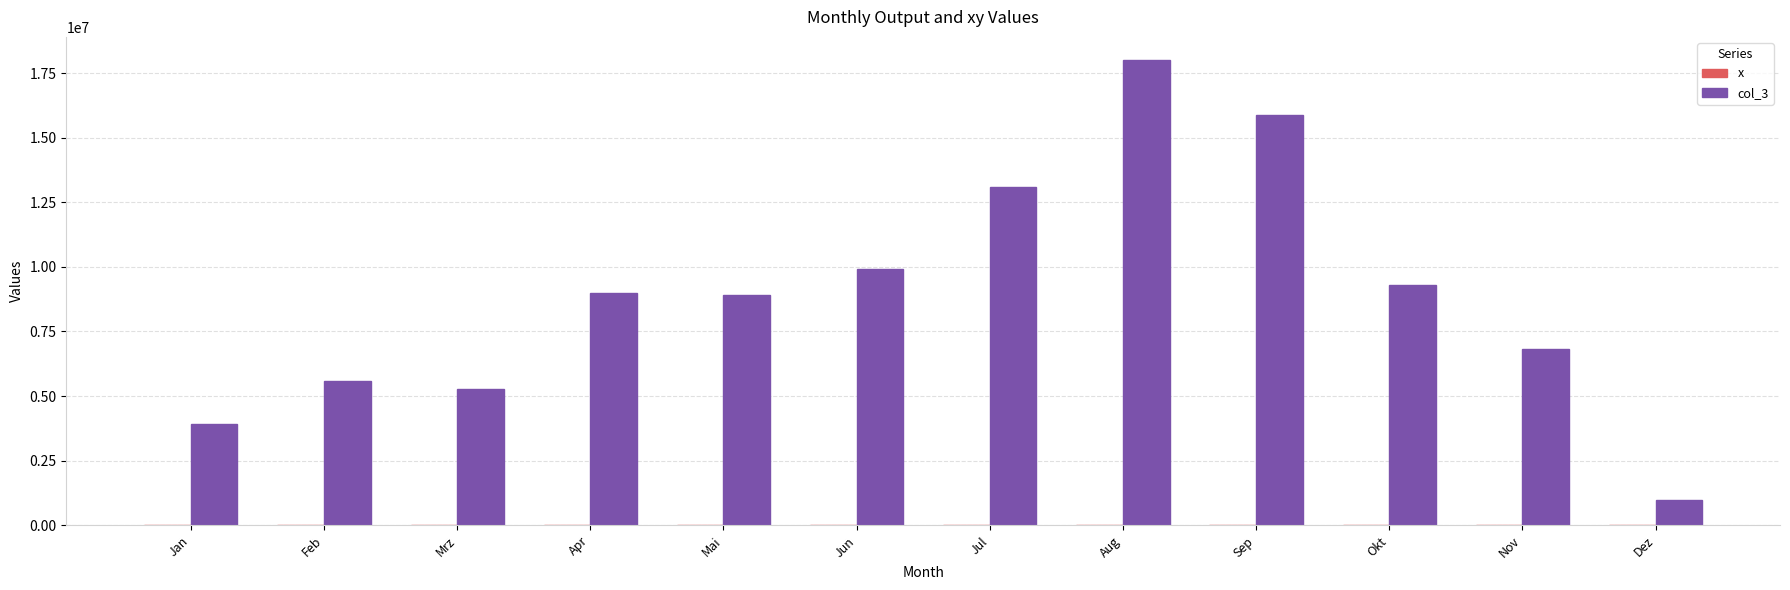

Which label corresponds to the largest value in the chart?

Aug